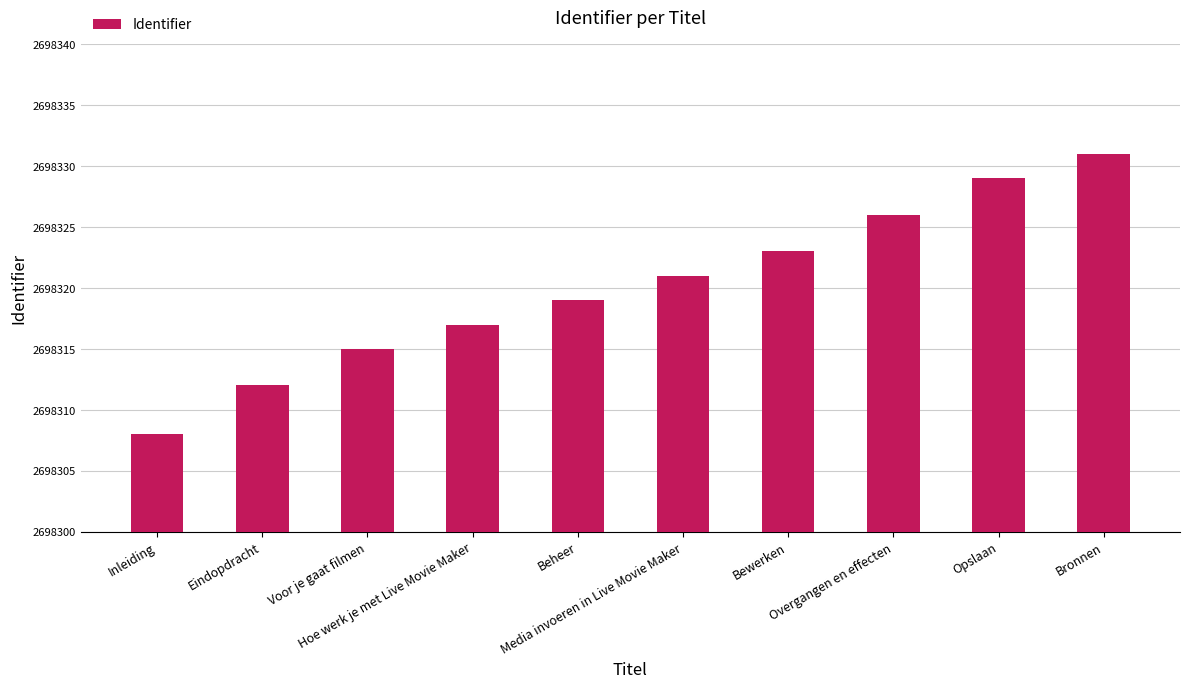

What is the difference between the values at Beheer and Opslaan?

10